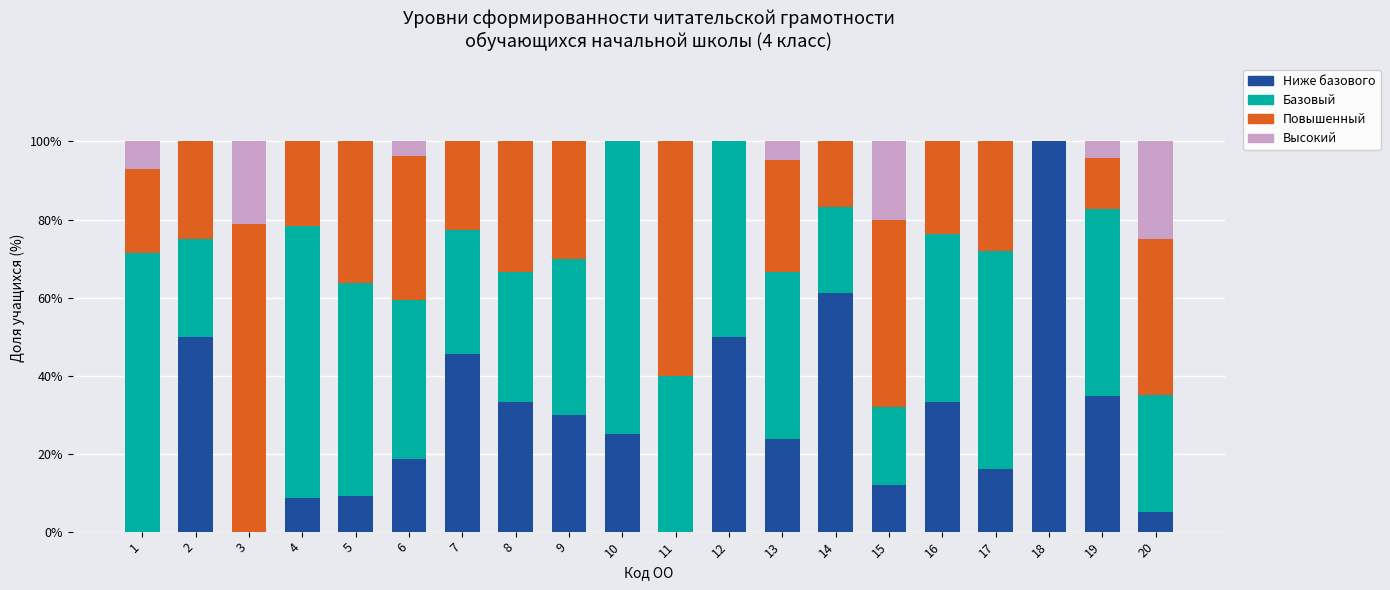

What is the total value across all series at 15?

100.0